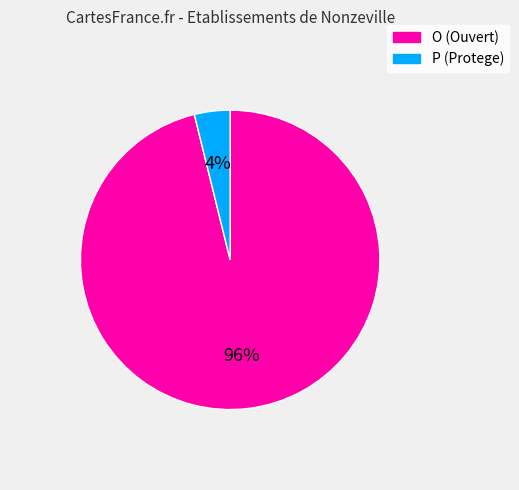

To the nearest percent, what is the combined percentage of O and P?

100%